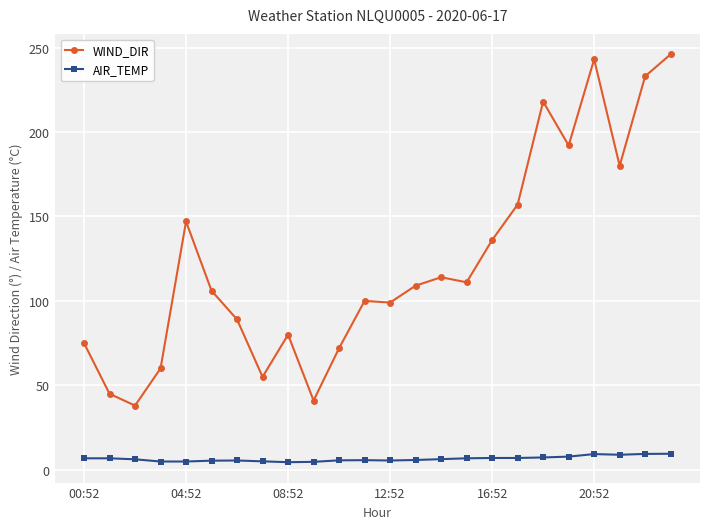

Which series has the largest total across all categories?

WIND_DIR